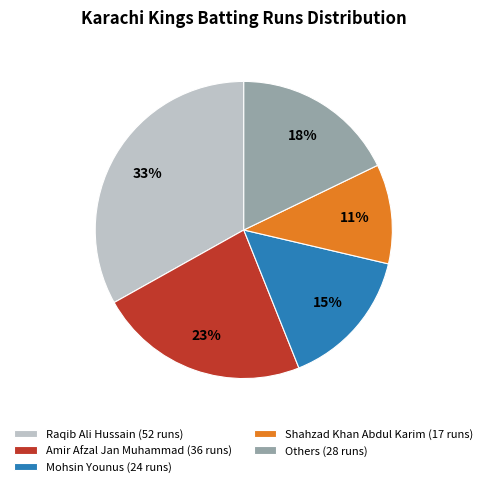

The Others (28 runs) slice represents 18% of the pie. True or false?

True